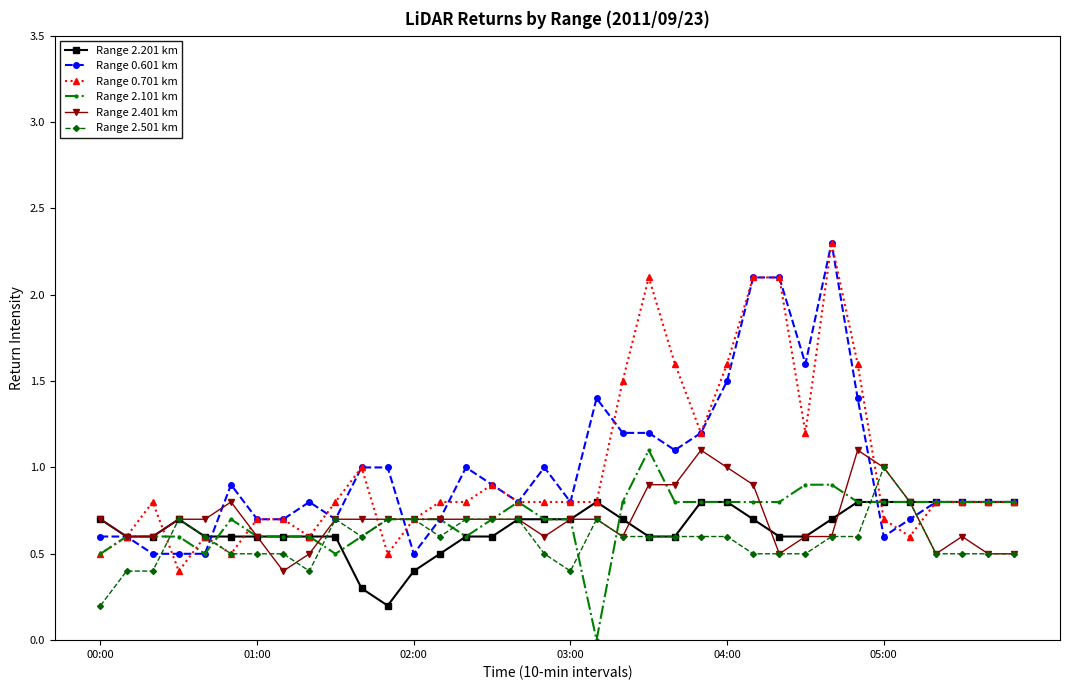

What is the maximum value for Range 2.401 km?

1.1